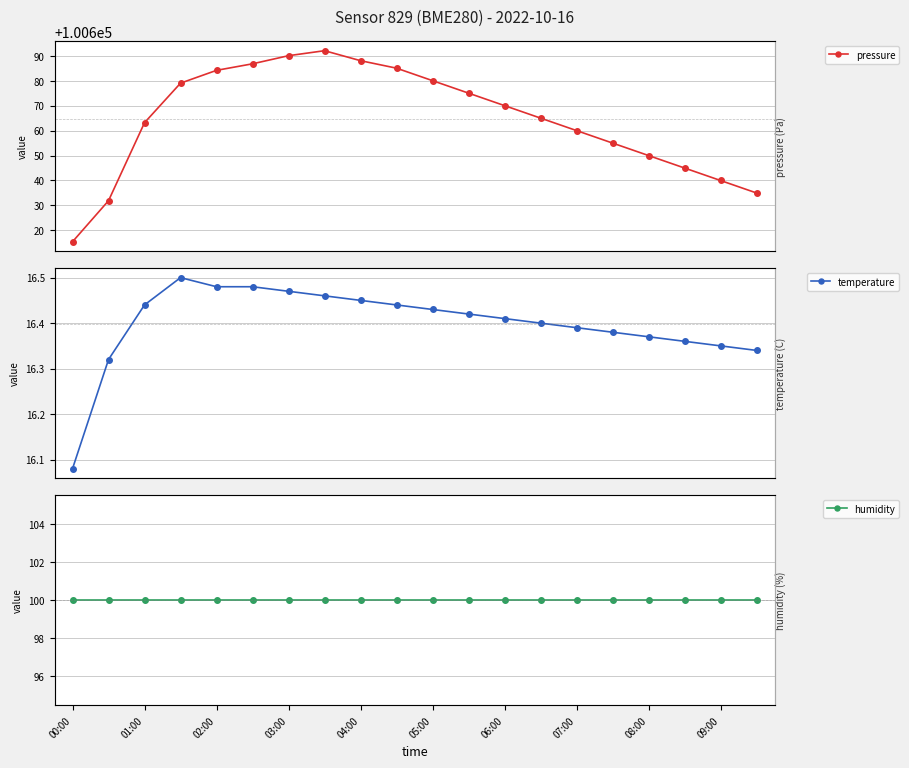

True or false: pressure has more than 0 points higher than both neighbors.

True